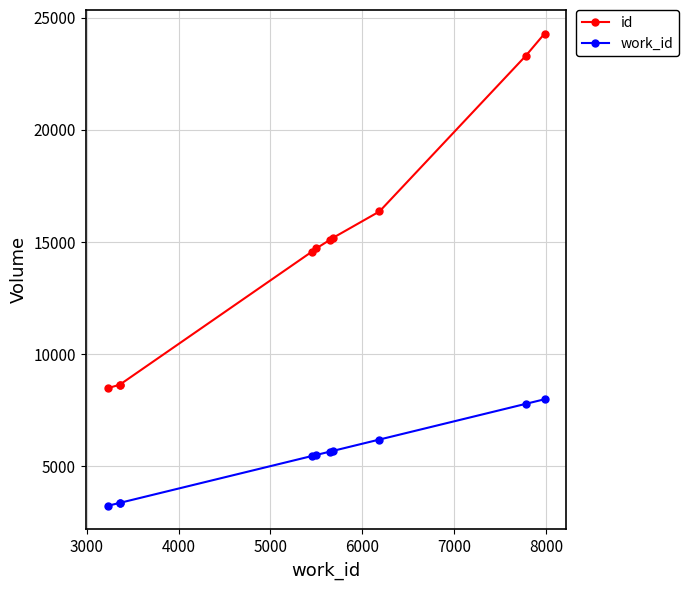

Which series has the largest total across all categories?

id